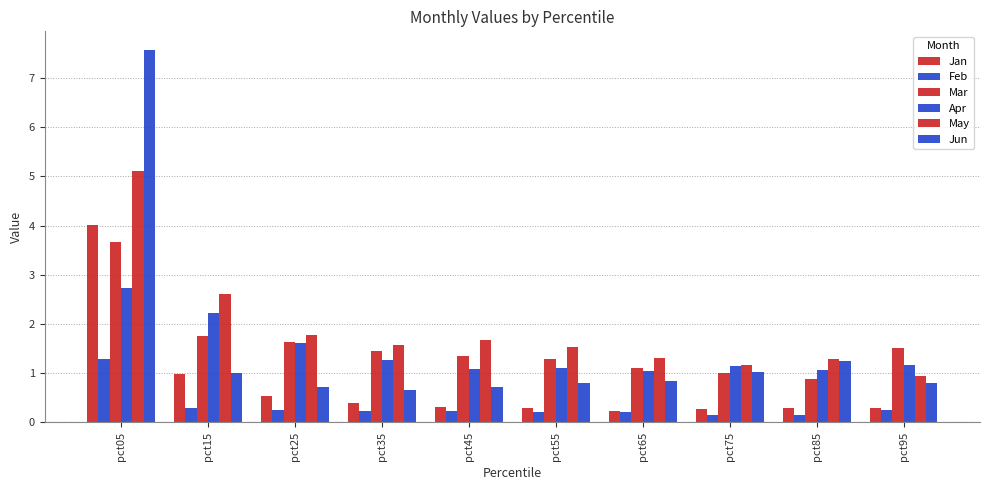

Which category has the lowest value in the Feb series?

pct85